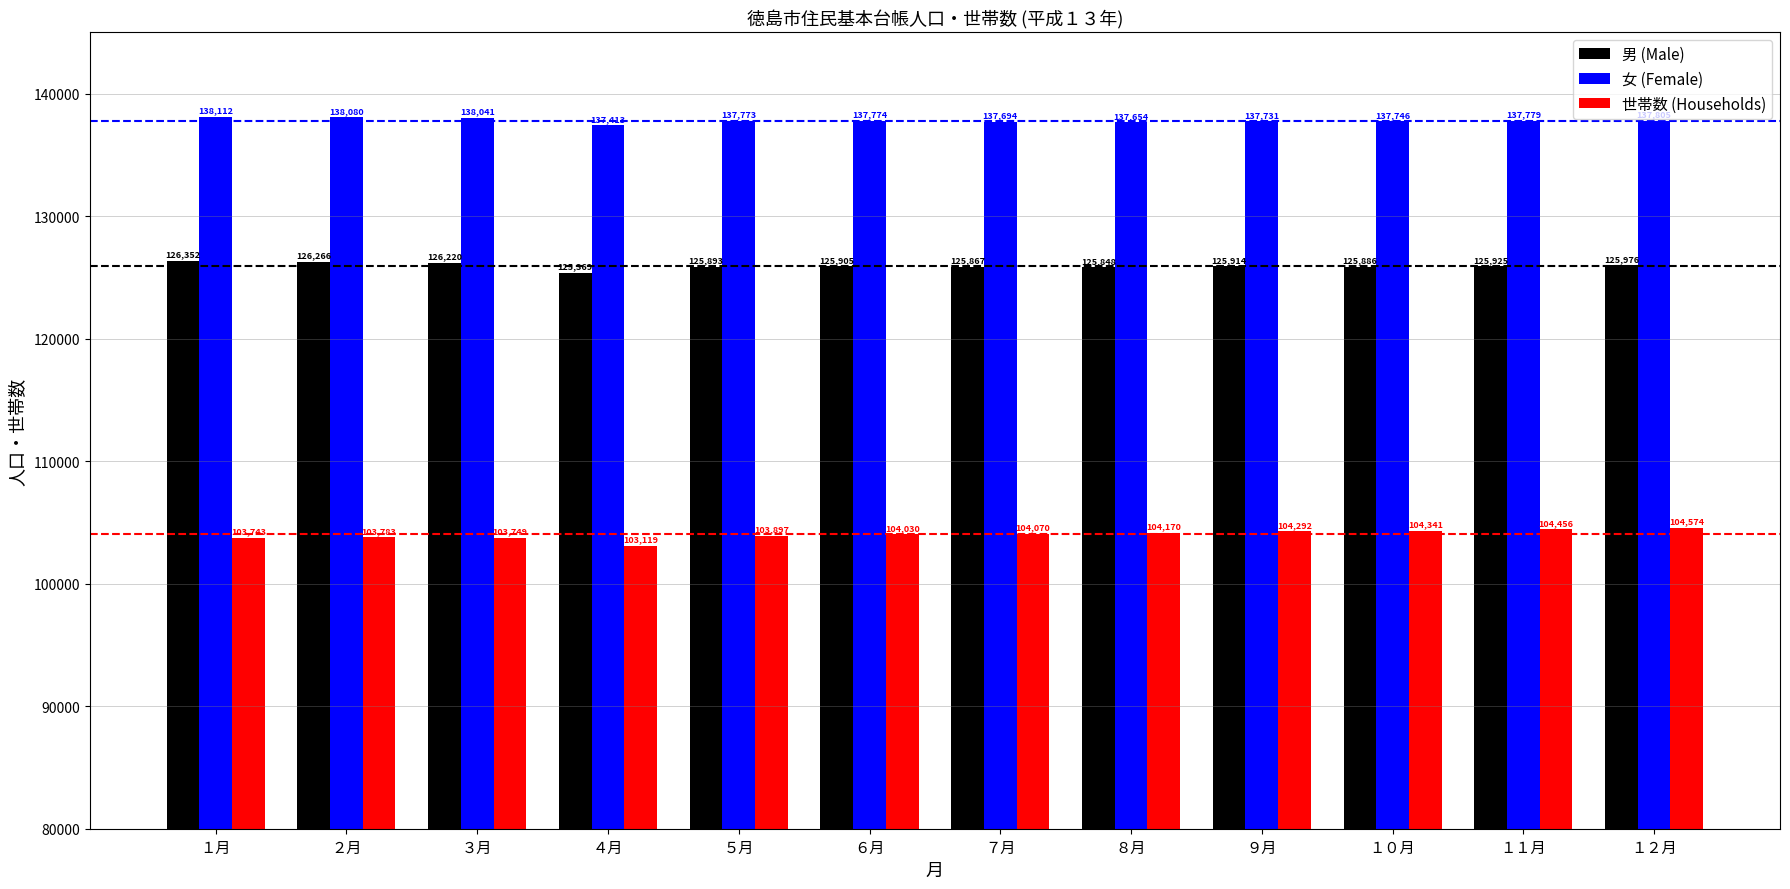

Count the number of data series in this chart.

3